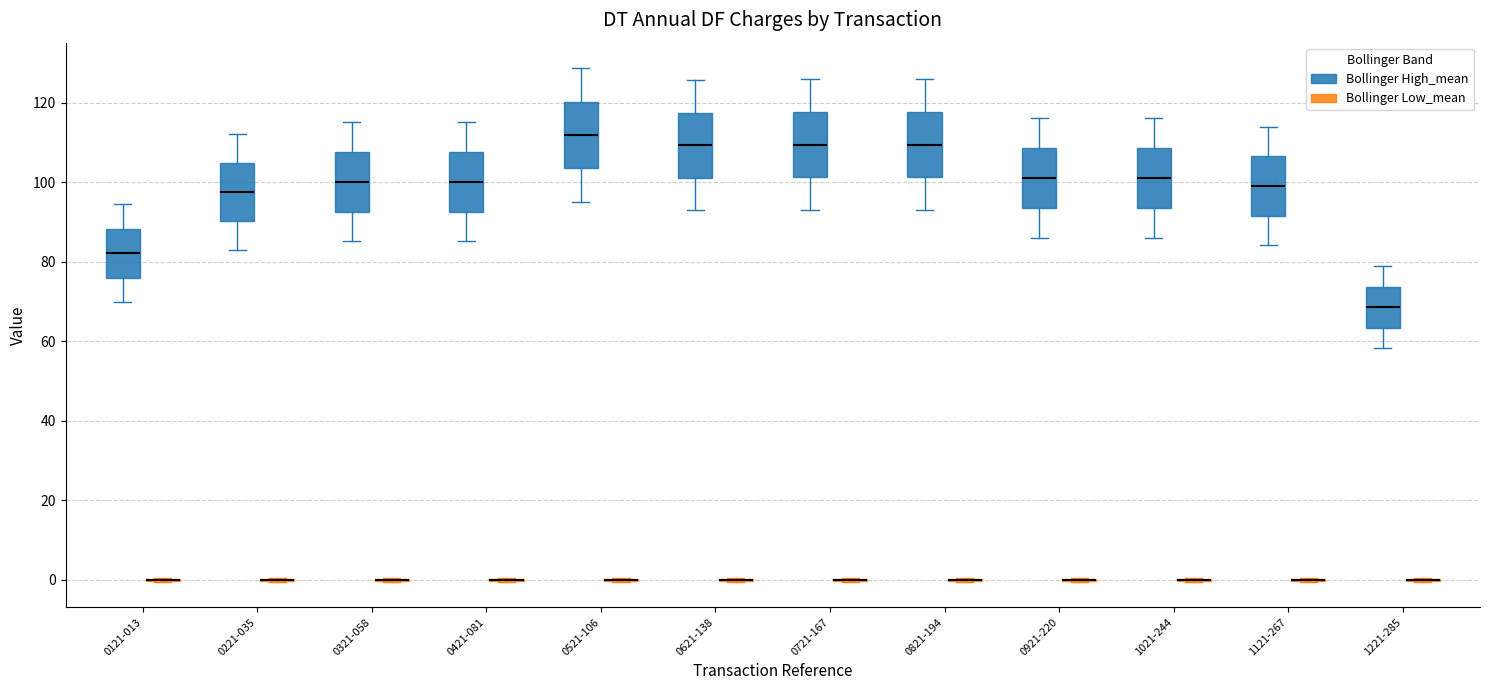

Where is the upper edge of the box for 1121-267 (Bollinger High_mean) on the y-axis? The values are not printed on the chart, so give them approximately, as read against the axis.

106